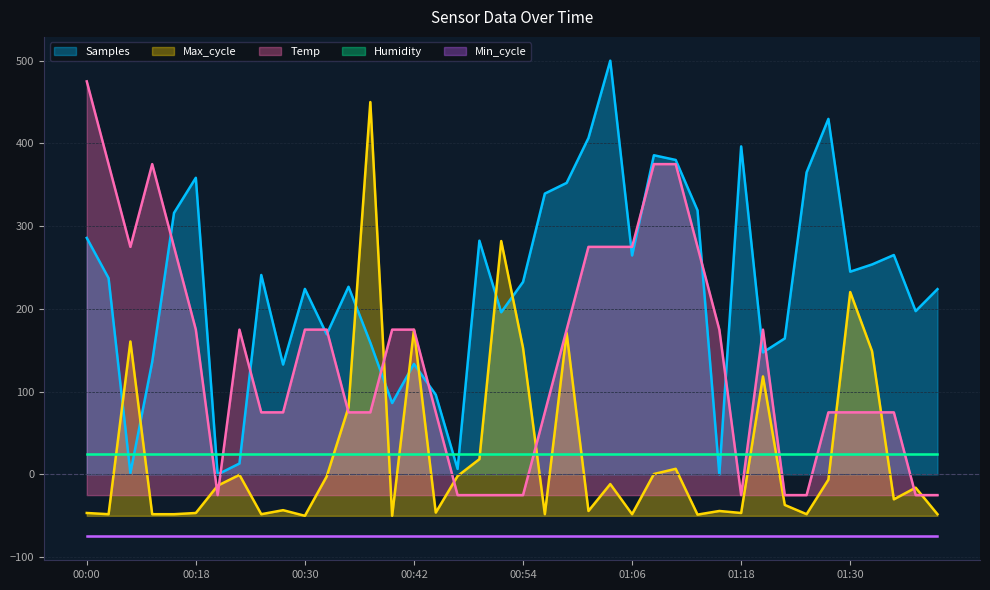

What is the maximum value for Max_cycle?

450.0